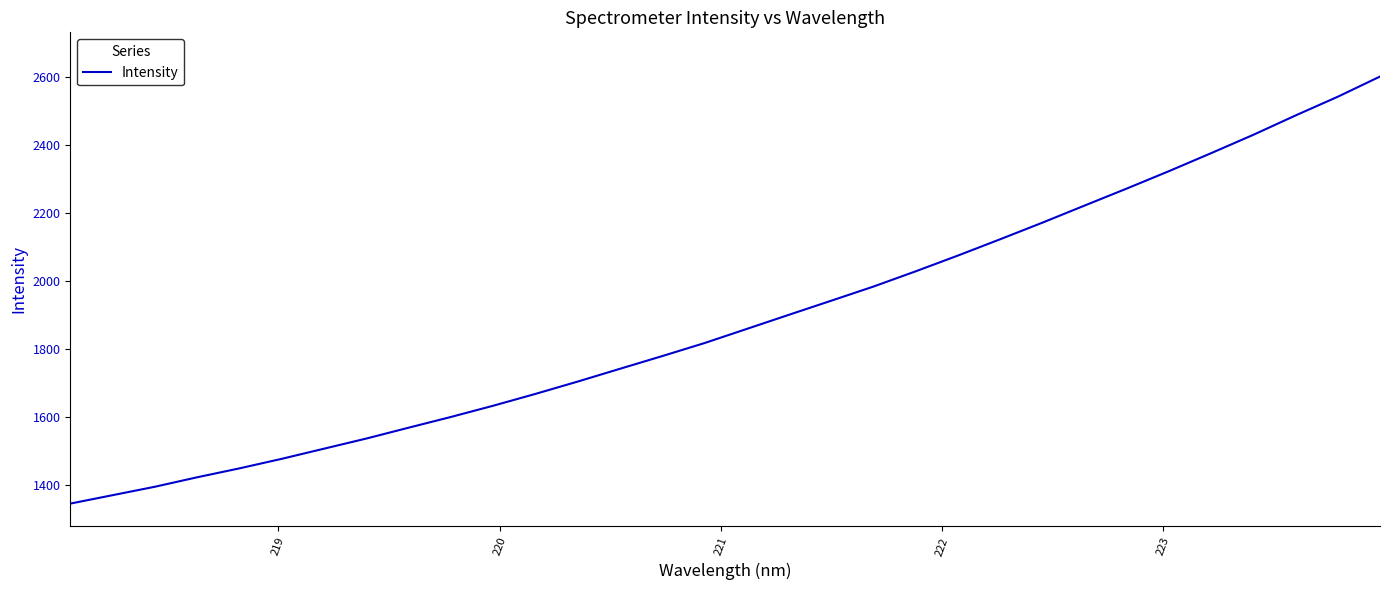

What is the difference between the maximum and minimum values?

1255.6